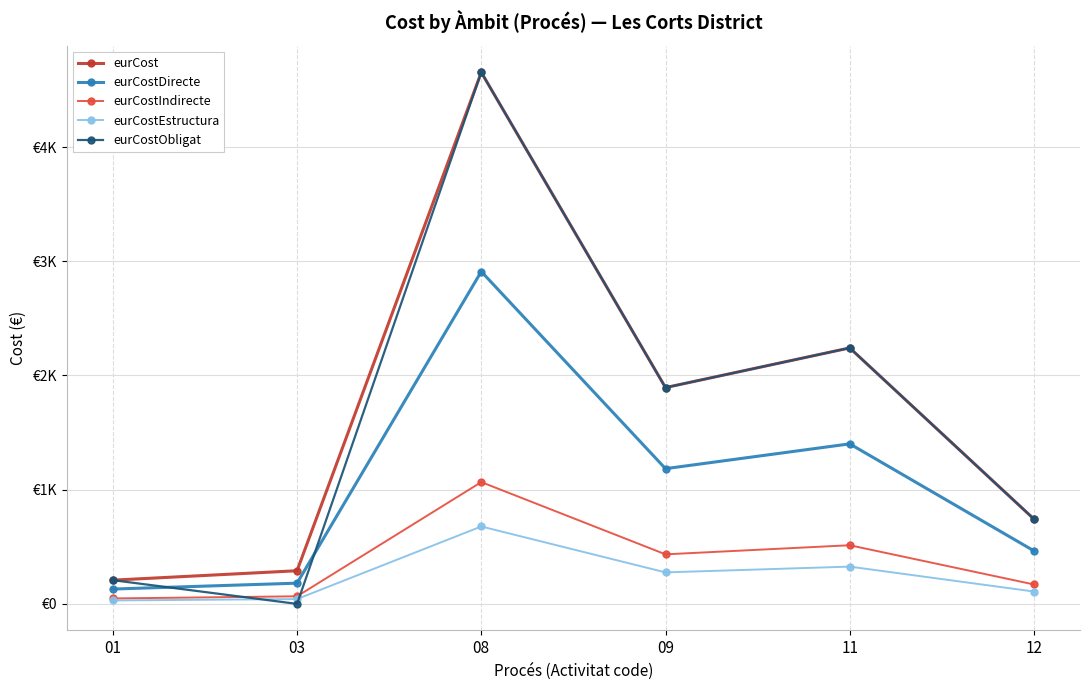

What is the value of the eurCostDirecte point at the 4th from the left?

1184.0